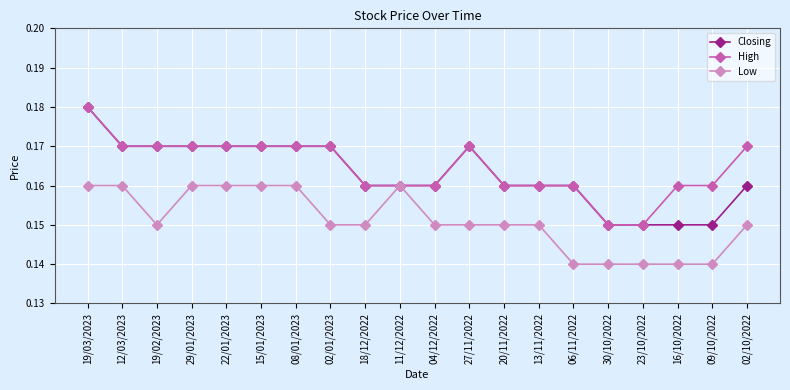

Which series has the largest total across all categories?

High